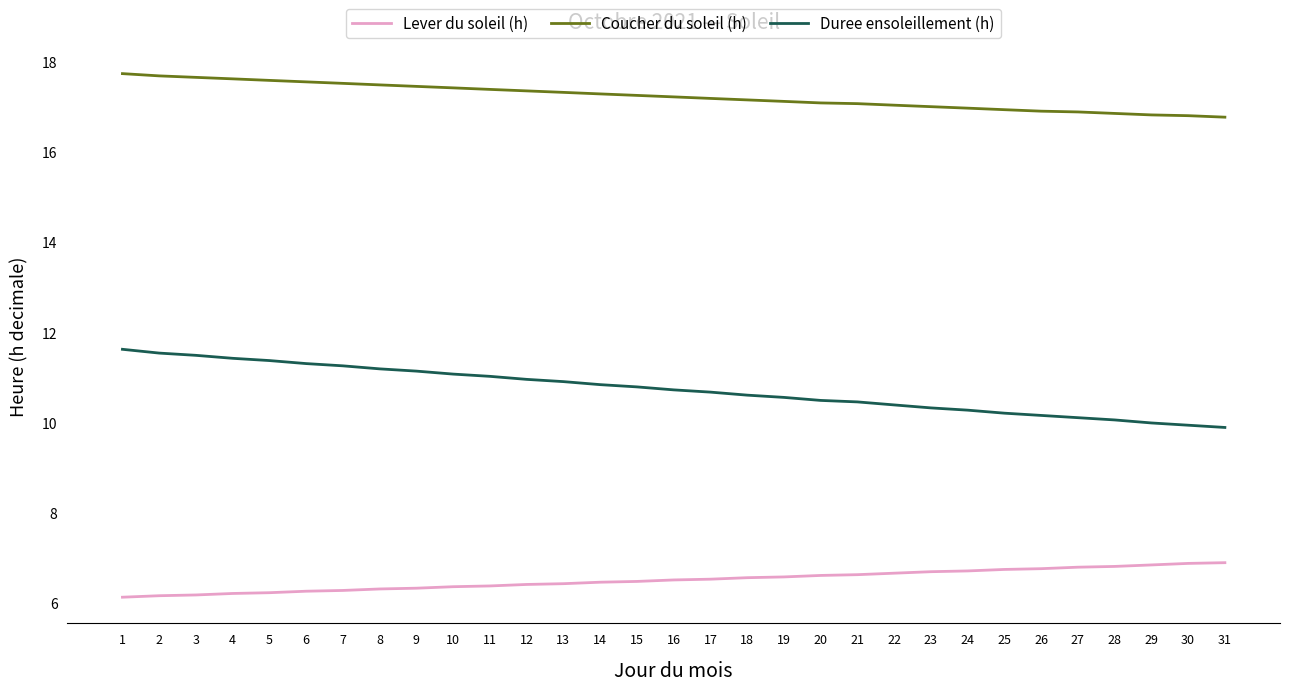

What is the difference between the maximum and minimum values in the Lever du soleil (h) series?

0.8